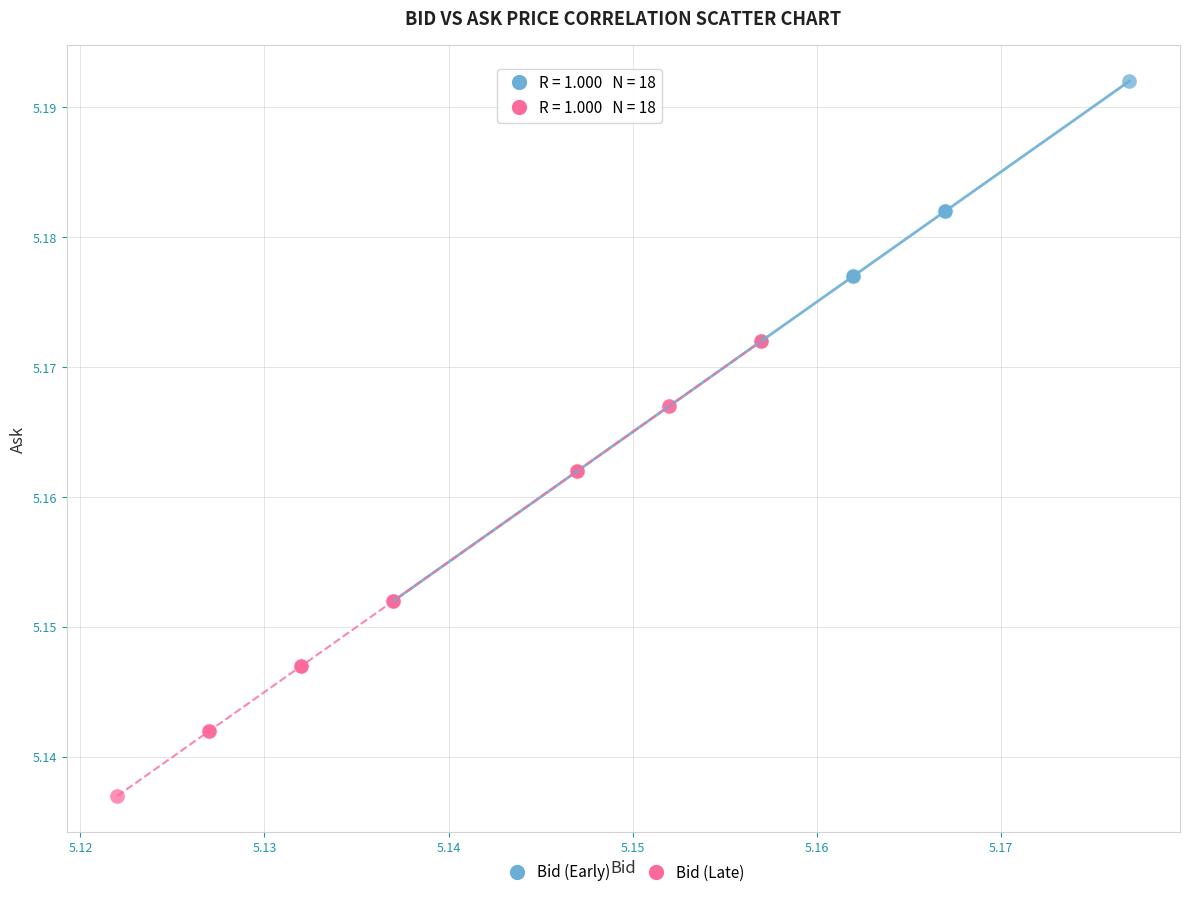

Which series has the largest Y range (max minus min)?

Bid (Early)